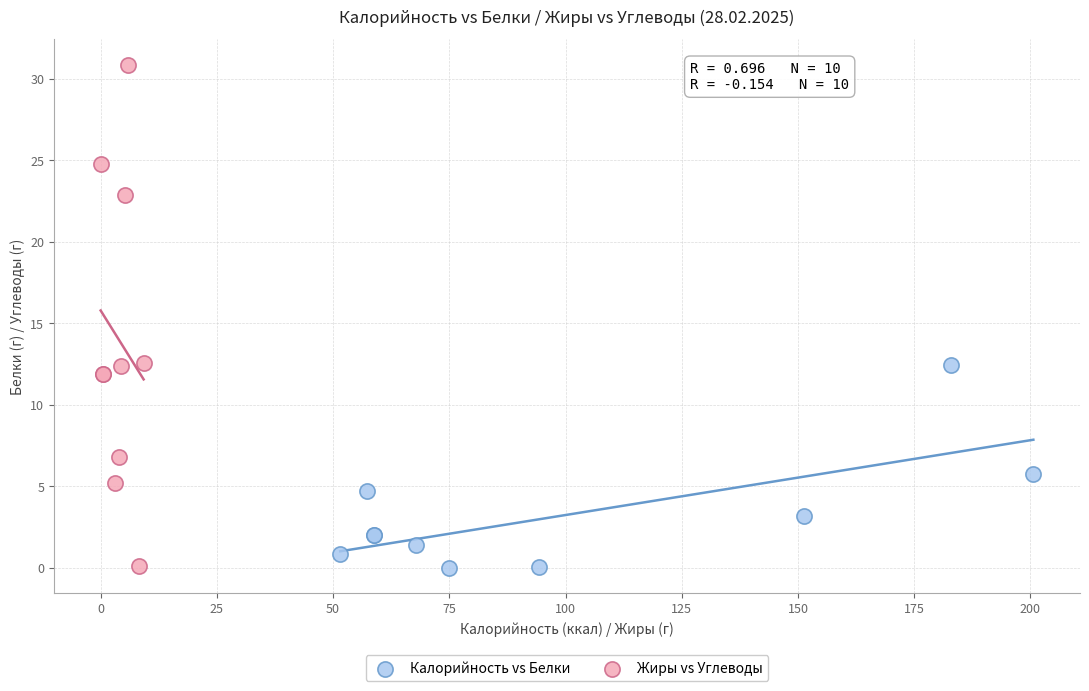

Which series reaches the maximum Y coordinate?

Жиры vs Углеводы